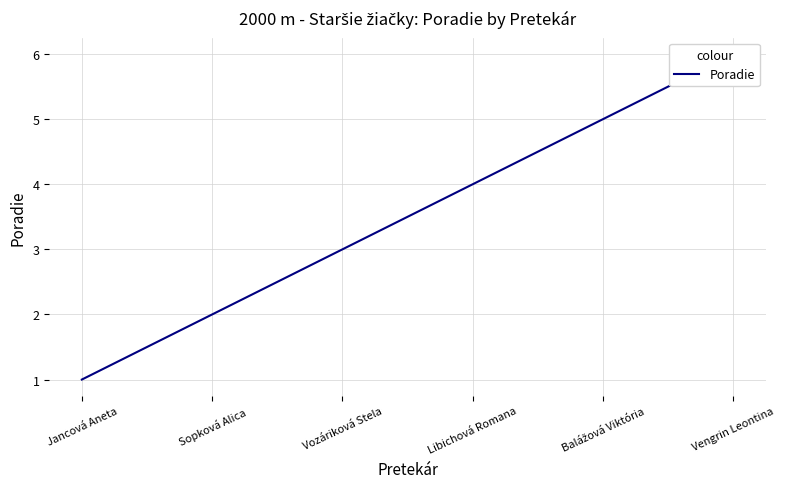

Is this an area chart (filled region under the line)?

No